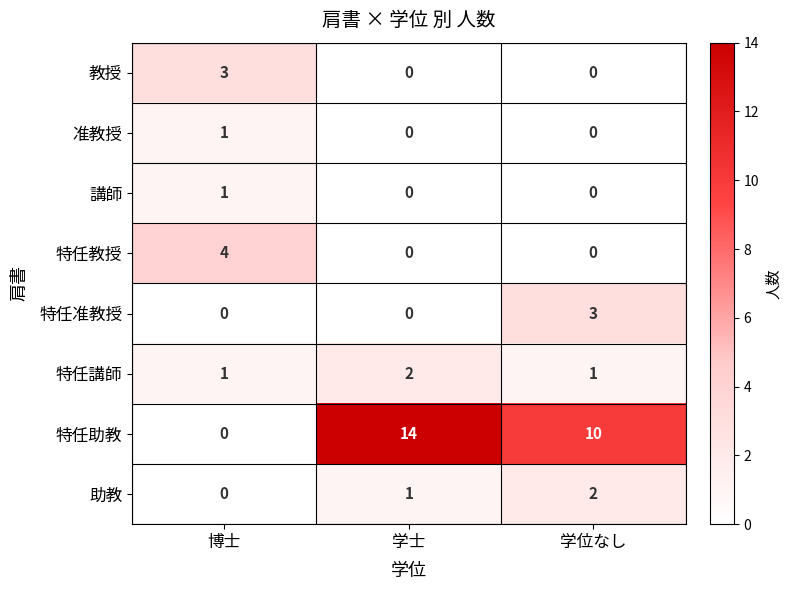

What is the sum of all 助教 values?

3